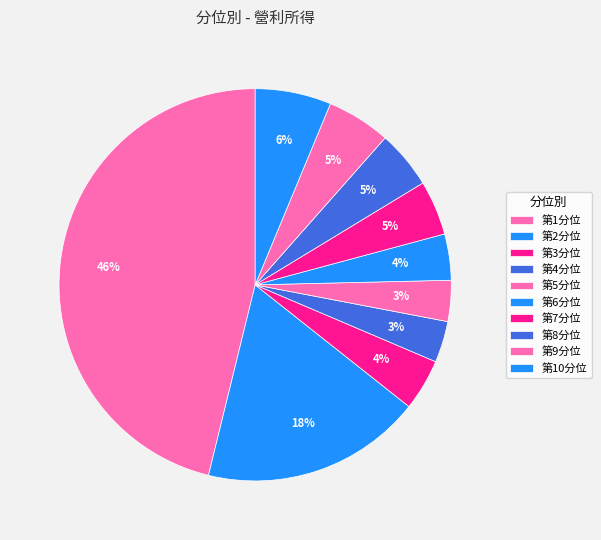

Combined, what portion of the pie is 第3分位 and 第5分位?

7.6%